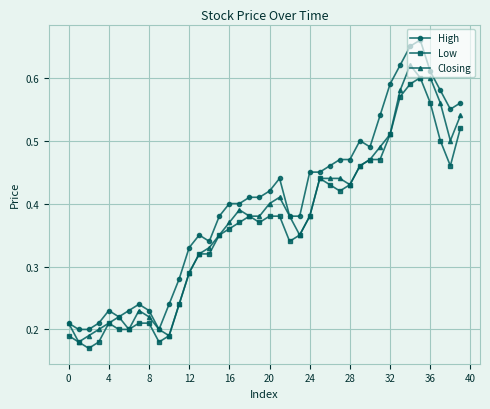

True or false: High has more than 2 interior local peaks.

True